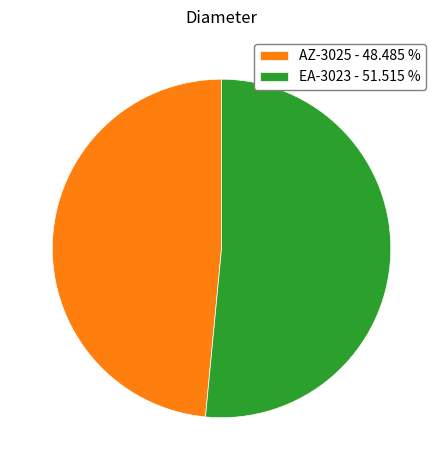

Does AZ-3025 represent more than half of the total?

No